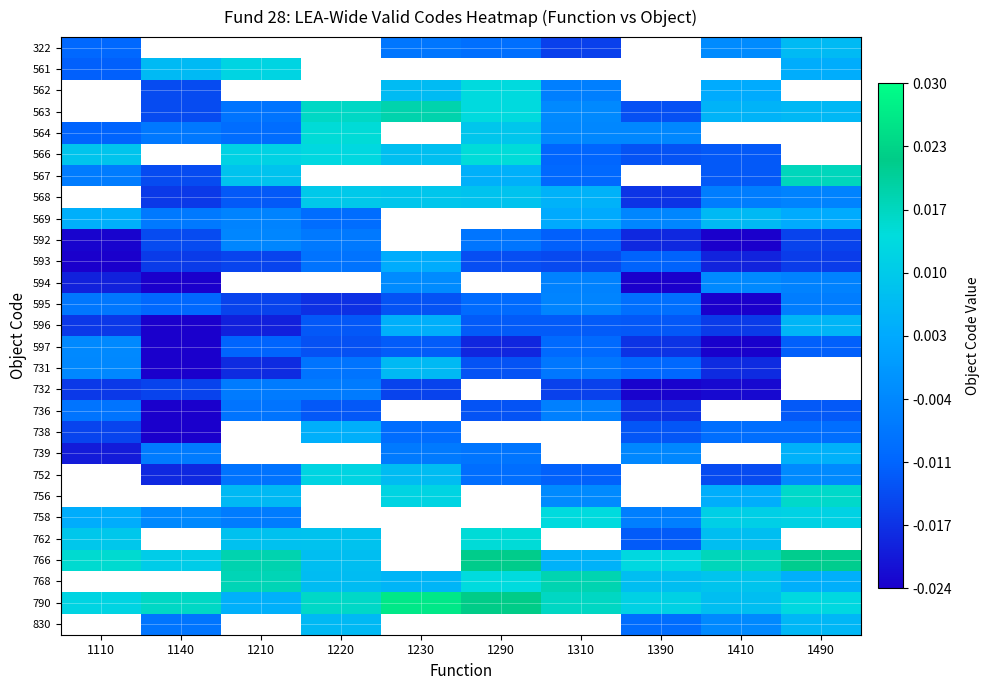

At 1410, list the series in order from largest to smallest.

766, 758, 768, 790, 762, 569, 563, 756, 562, 564, 739, 736, 561, 322, 594, 830, 568, 738, 567, 566, 752, 596, 731, 593, 732, 597, 592, 595